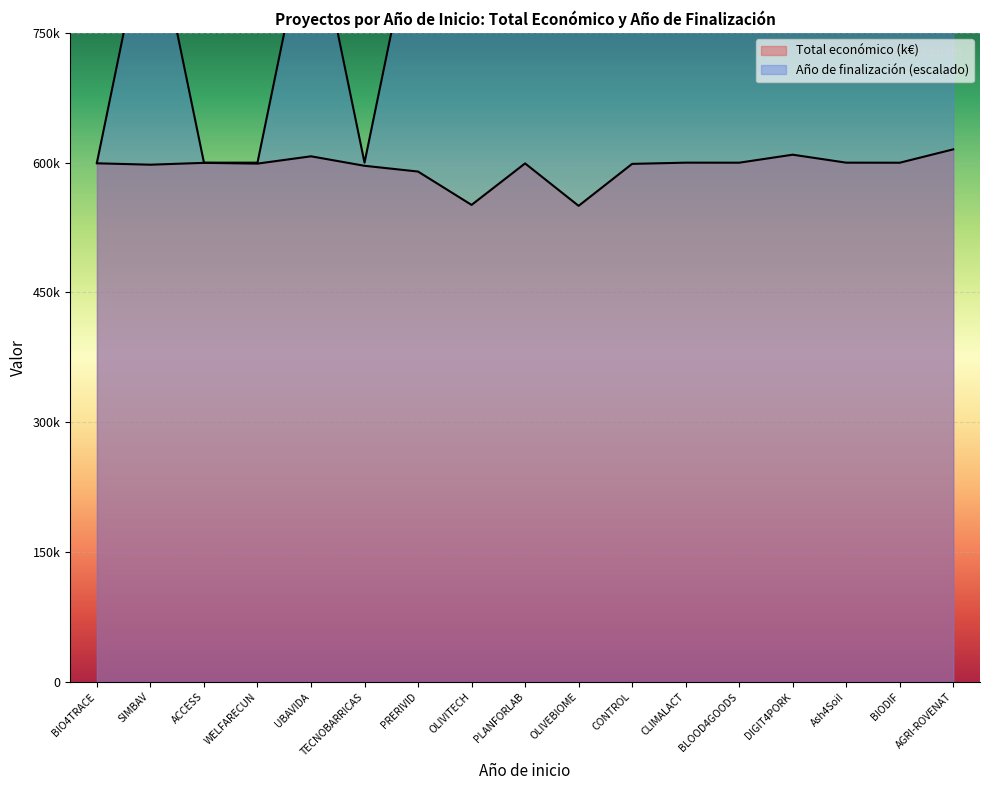

True or false: Total económico and Año de finalización cross at least once.

False